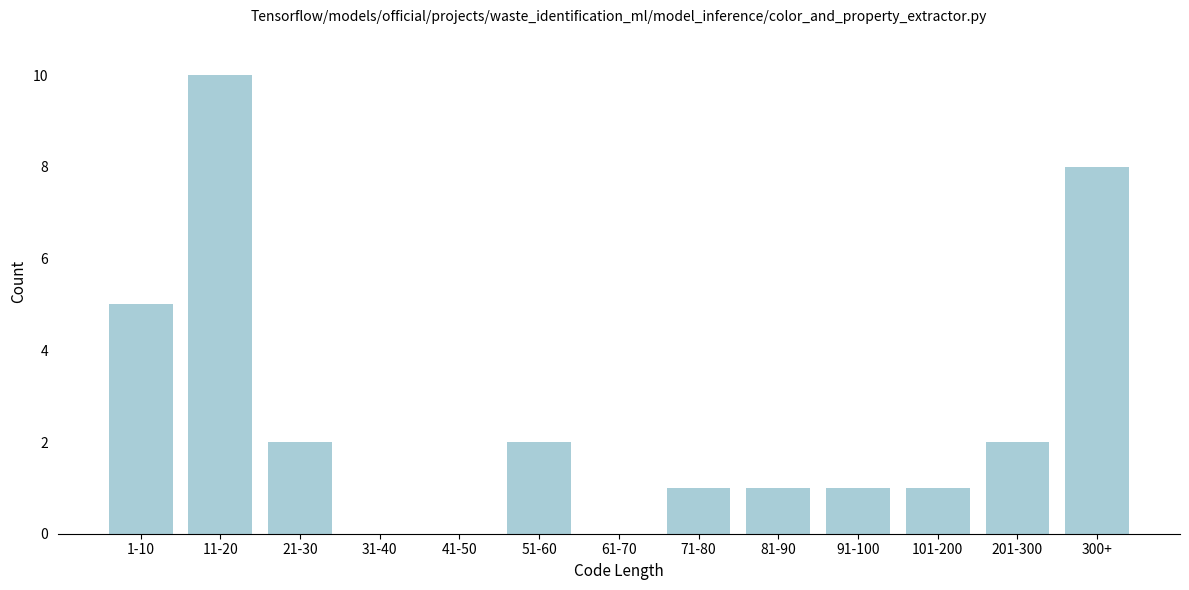

What is the change in value from 11-20 to 201-300?

-8